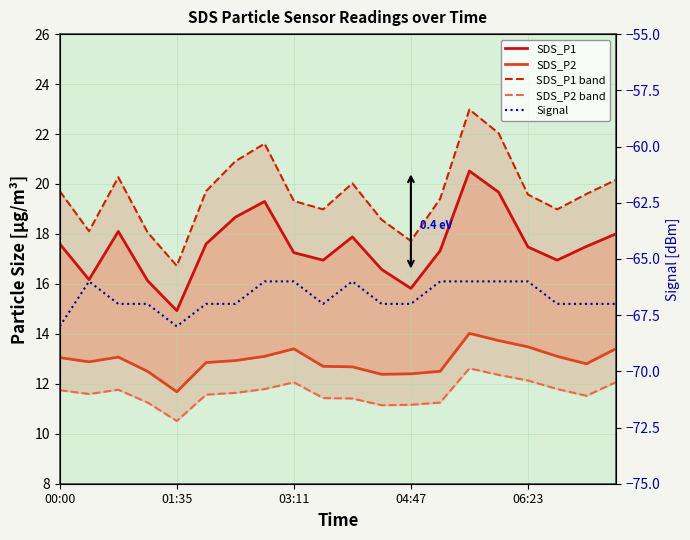

How many lines are shown in the chart?

5